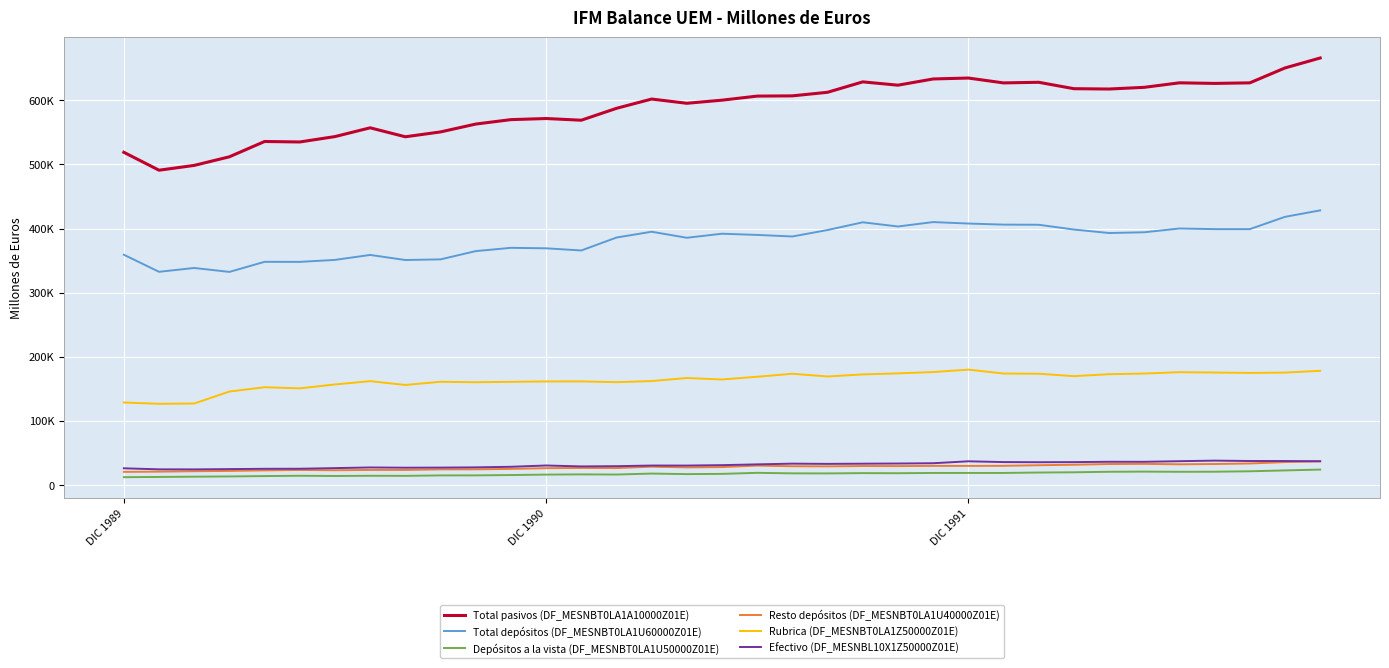

Is this an area chart (filled region under the line)?

No